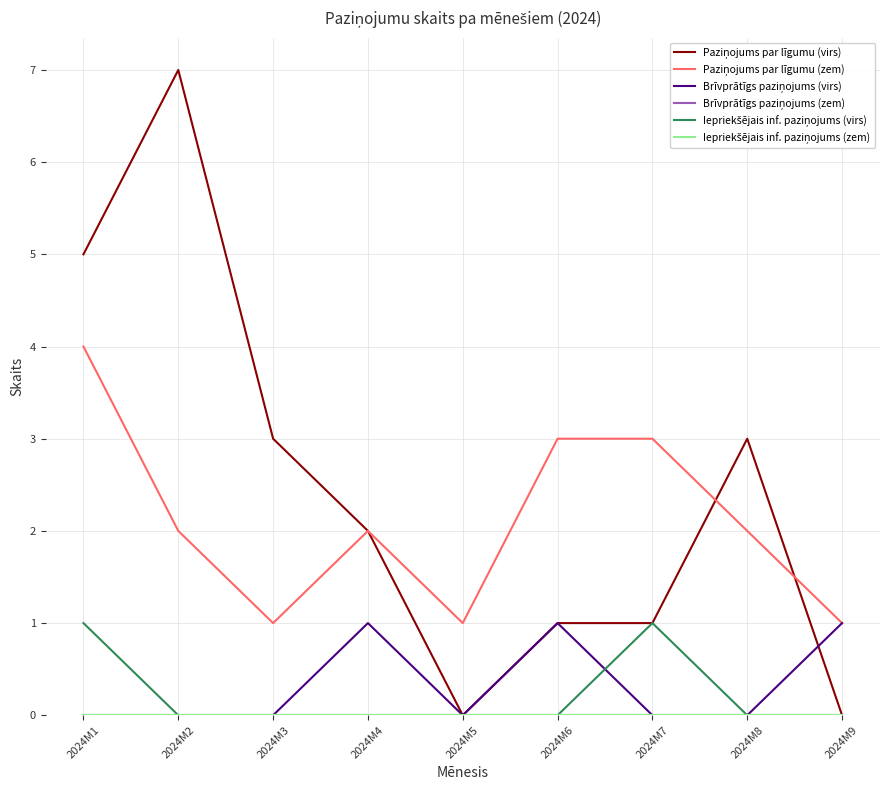

Is this an area chart (filled region under the line)?

No